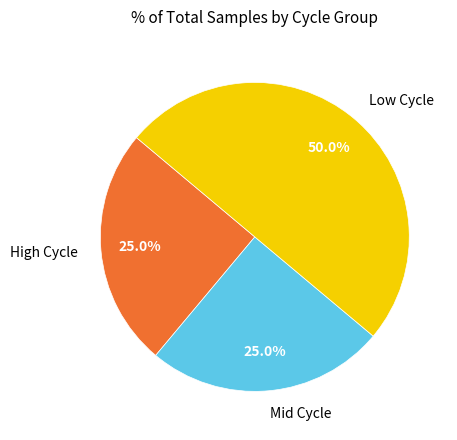

What is the total percentage of High Cycle and Low Cycle?

75.0%